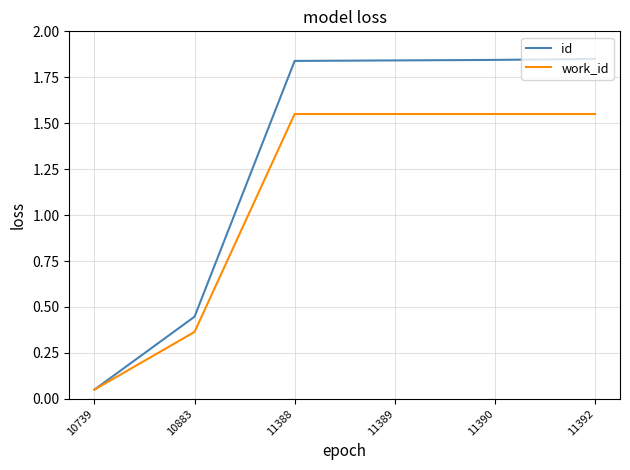

Count the number of data series in this chart.

2